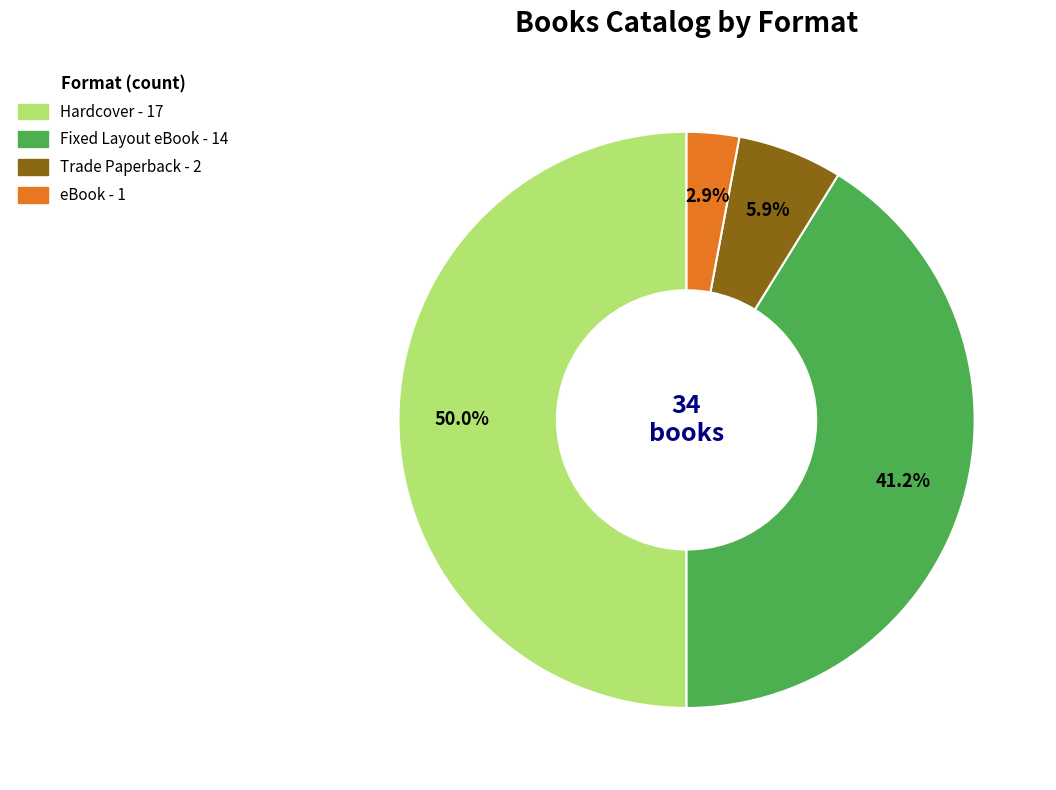

What is the largest slice in the pie chart?

Hardcover